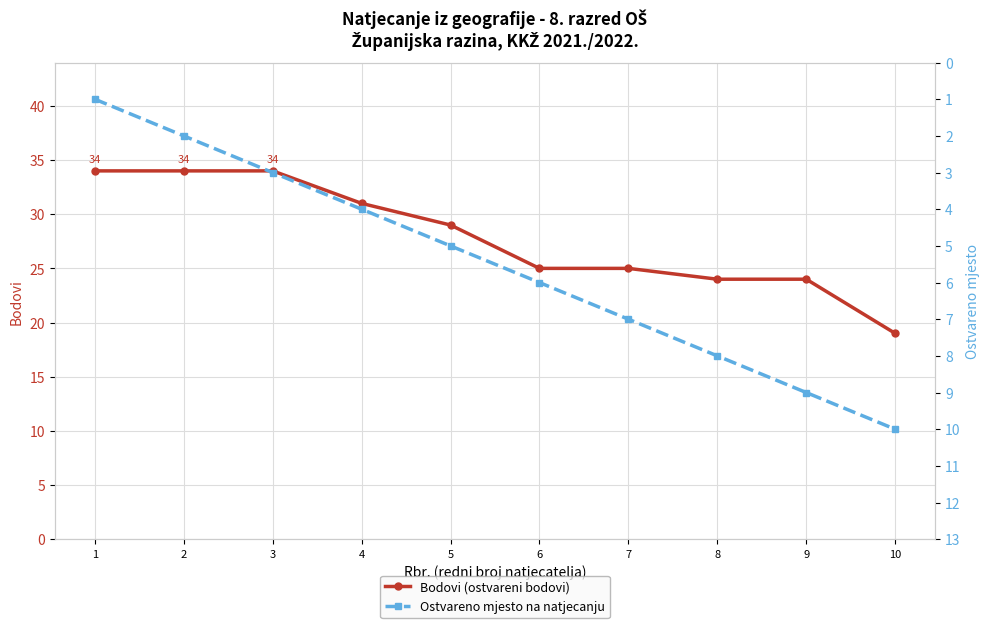

What is the highest value of the Bodovi series?

34